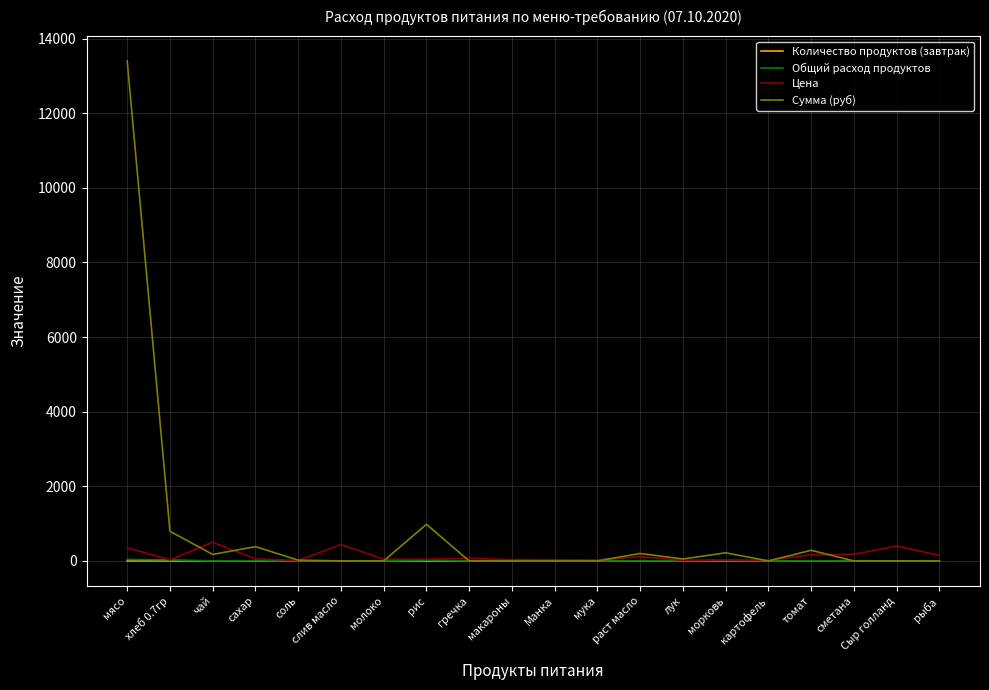

Is it true that Сумма (руб) equals 4948.8 at сметана?

False